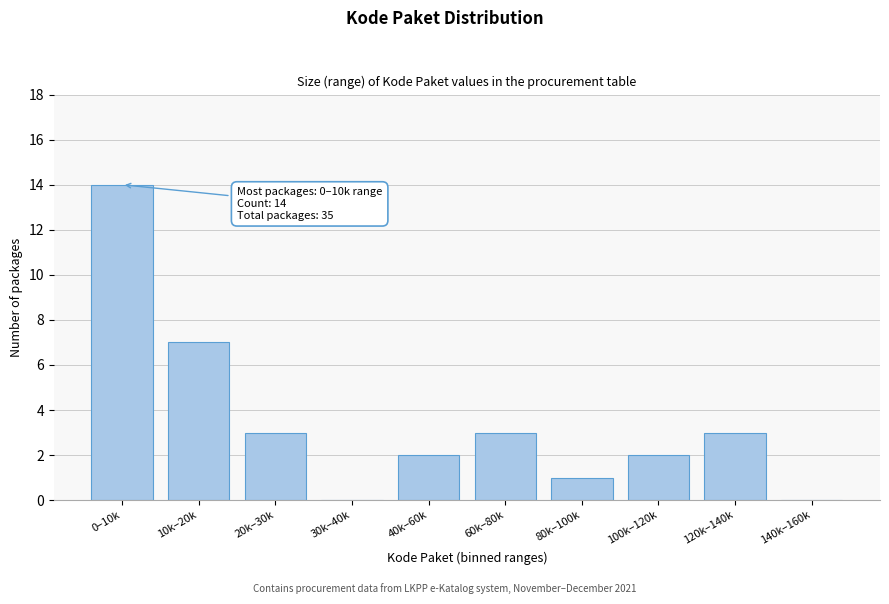

Reading left to right, extract all data points from this chart.

0–10k=14	10k–20k=7	20k–30k=3	30k–40k=0	40k–60k=2	60k–80k=3	80k–100k=1	100k–120k=2	120k–140k=3	140k–160k=0